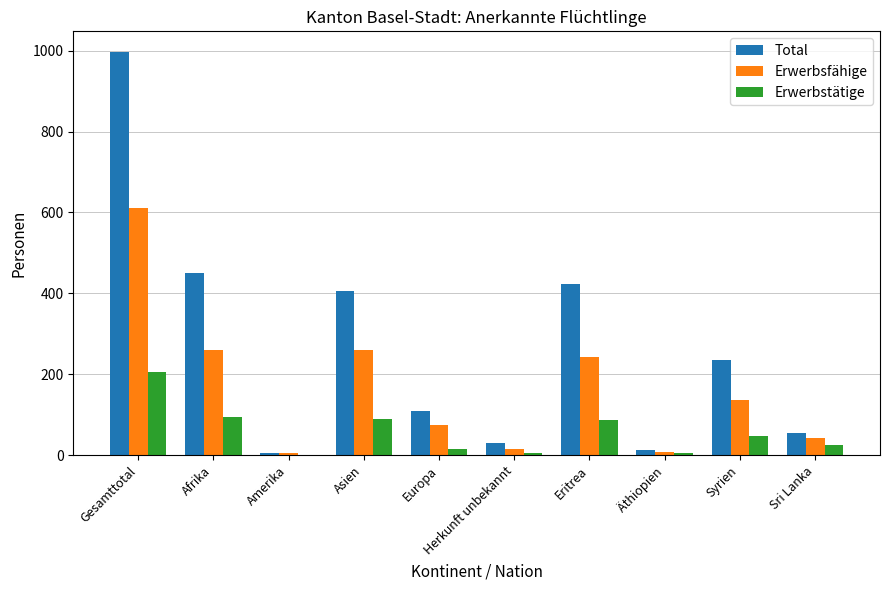

Is the value of Total at Europa greater than the value of Erwerbsfähige at Gesamttotal?

No